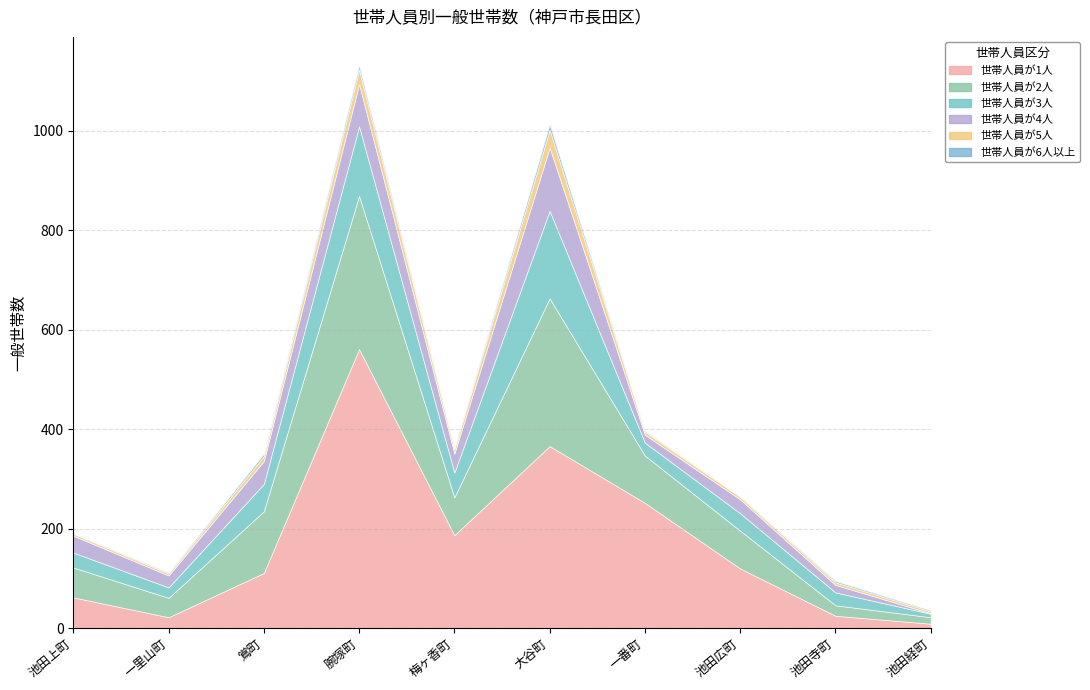

What is the average value of the 世帯人員が1人 series?

172